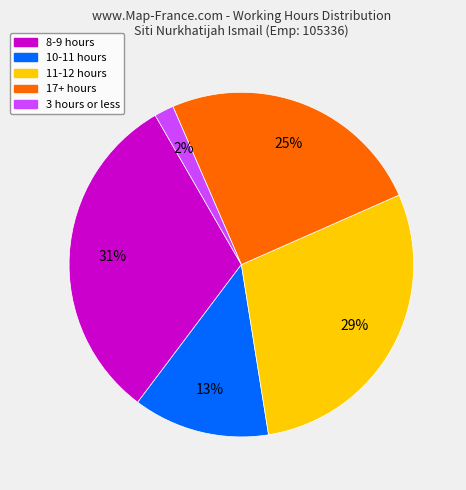

How many slices are in this pie chart?

5